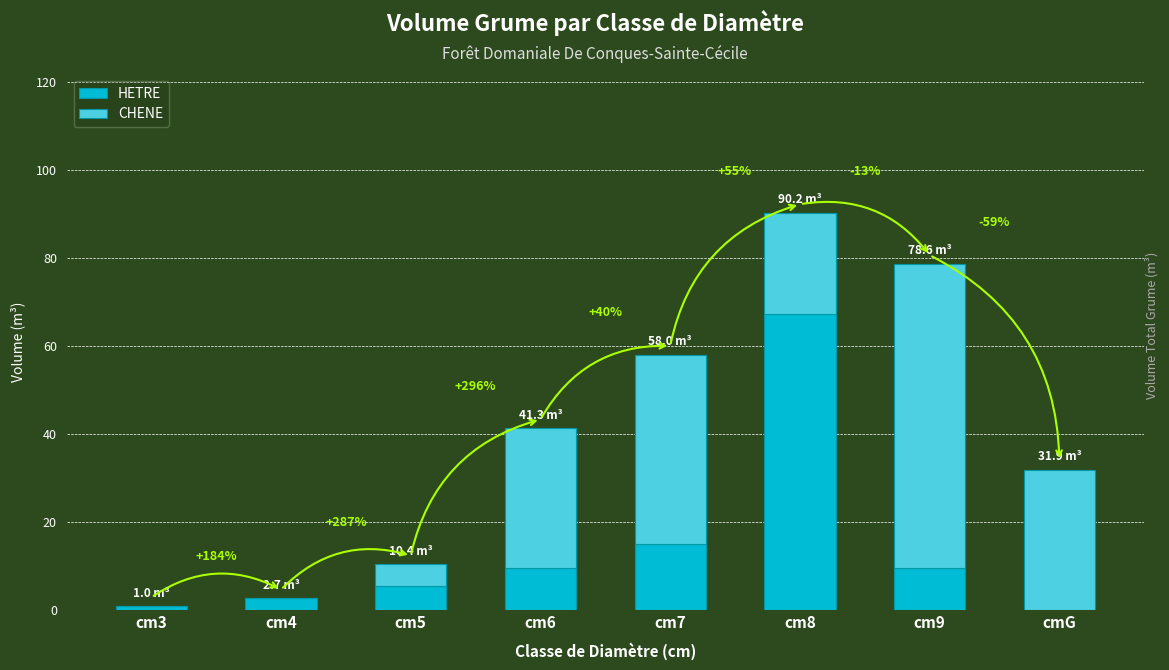

Is it true that HETRE equals 1.0 at cm3?

True